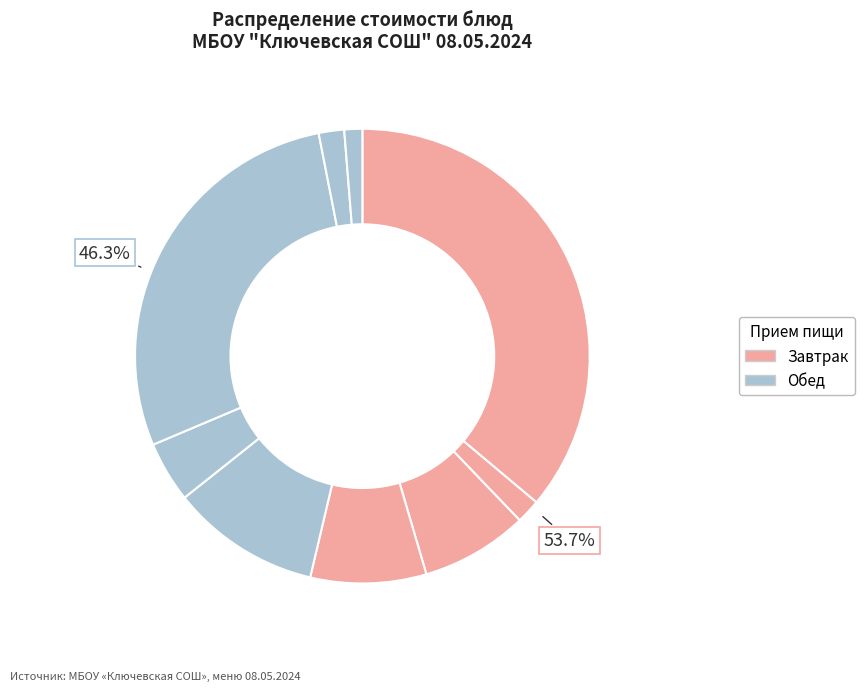

Combined, do хлеб (обед) and пельмени с маслом account for over 50%?

No